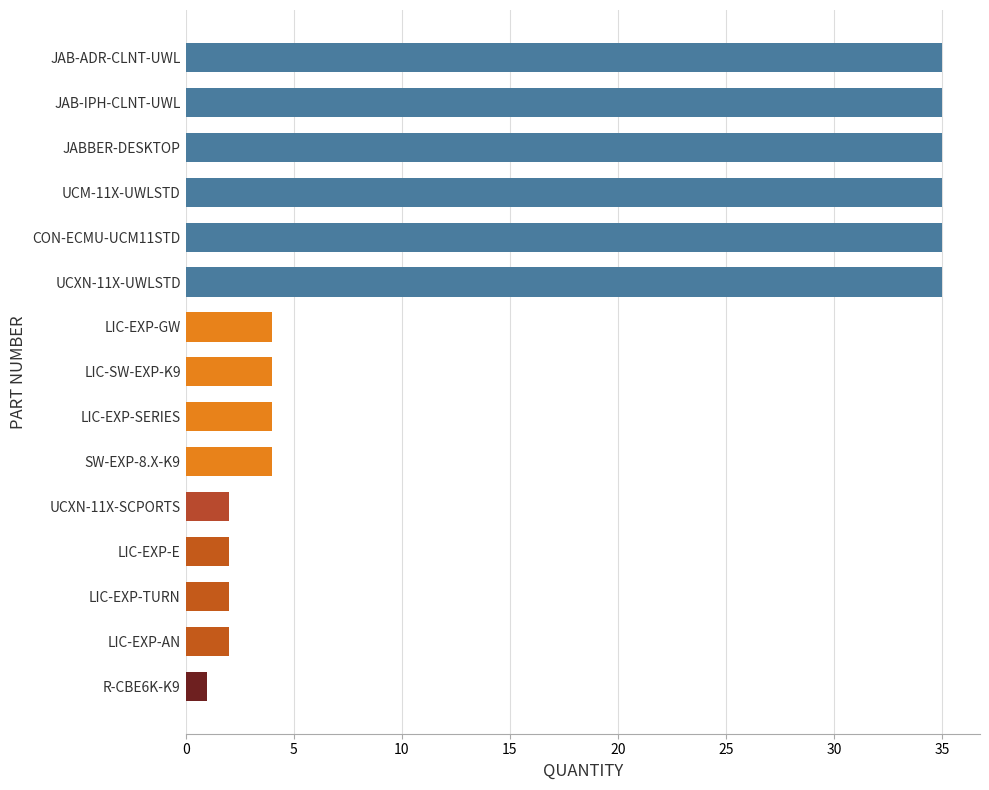

Reading top to bottom, transcribe all the data shown in this chart.

35	35	35	35	35	35	4	4	4	4	2	2	2	2	1